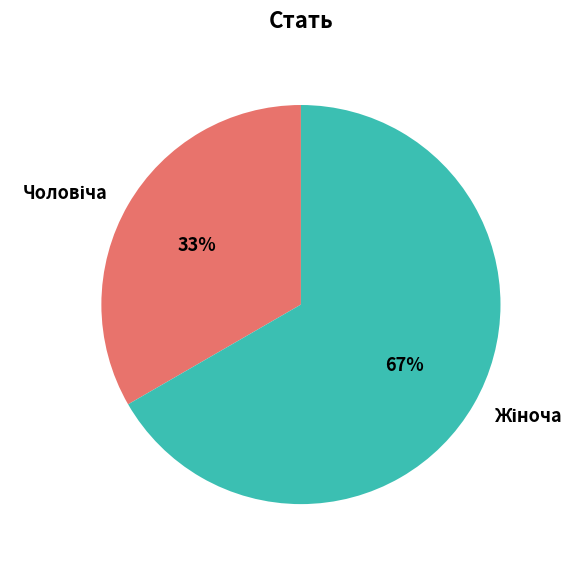

Is there a majority slice in this chart?

Yes